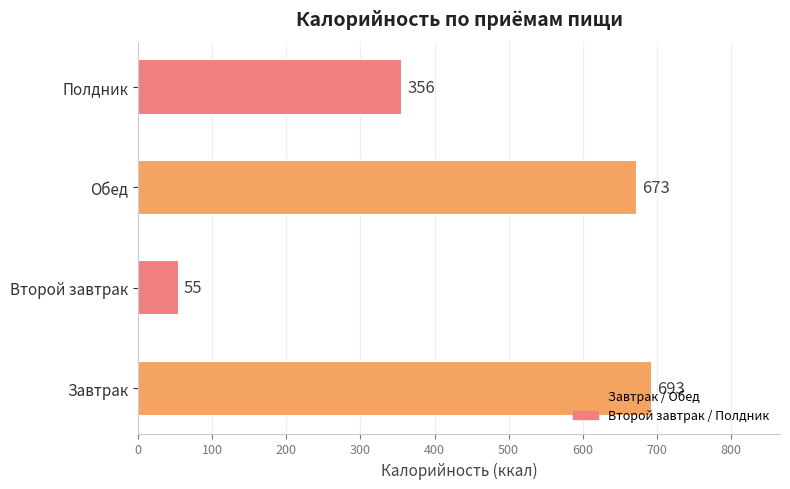

What is the average value?

444